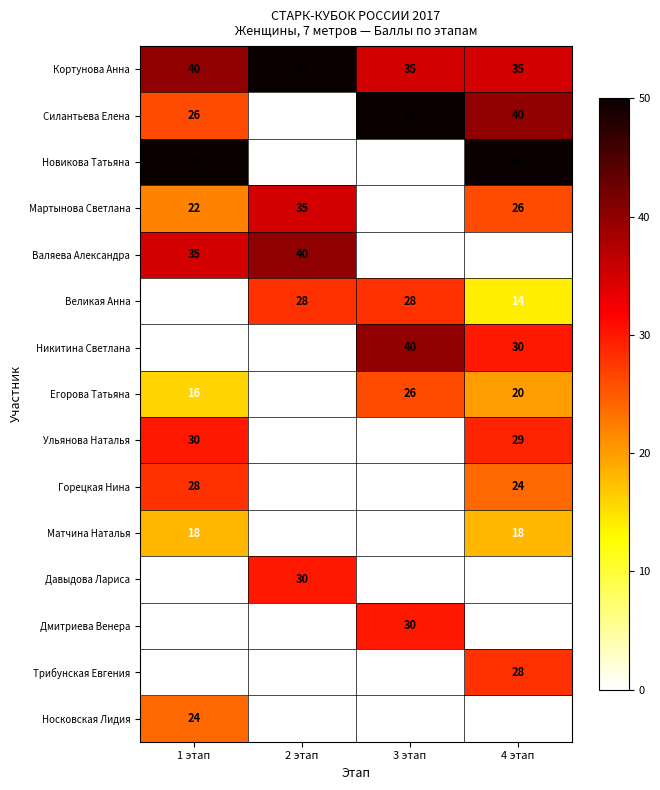

Which series has the largest total across all categories?

Кортунова Анна